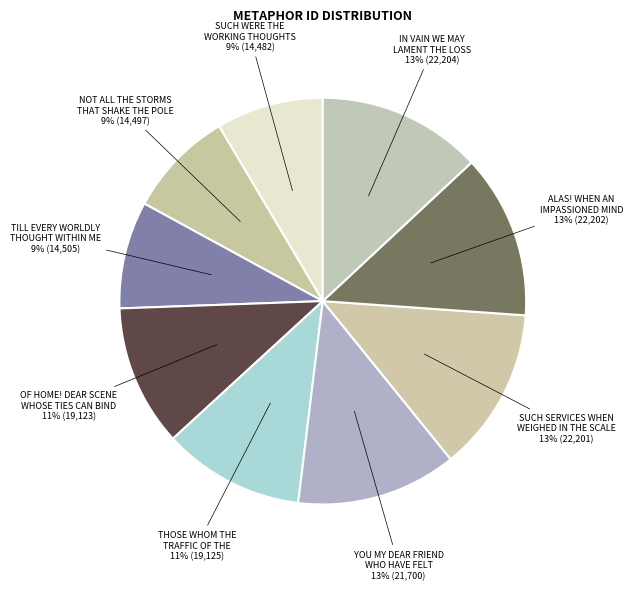

Is it true that SUCH SERVICES WHEN WEIGHED IN THE SCALE is 6% of the pie?

False